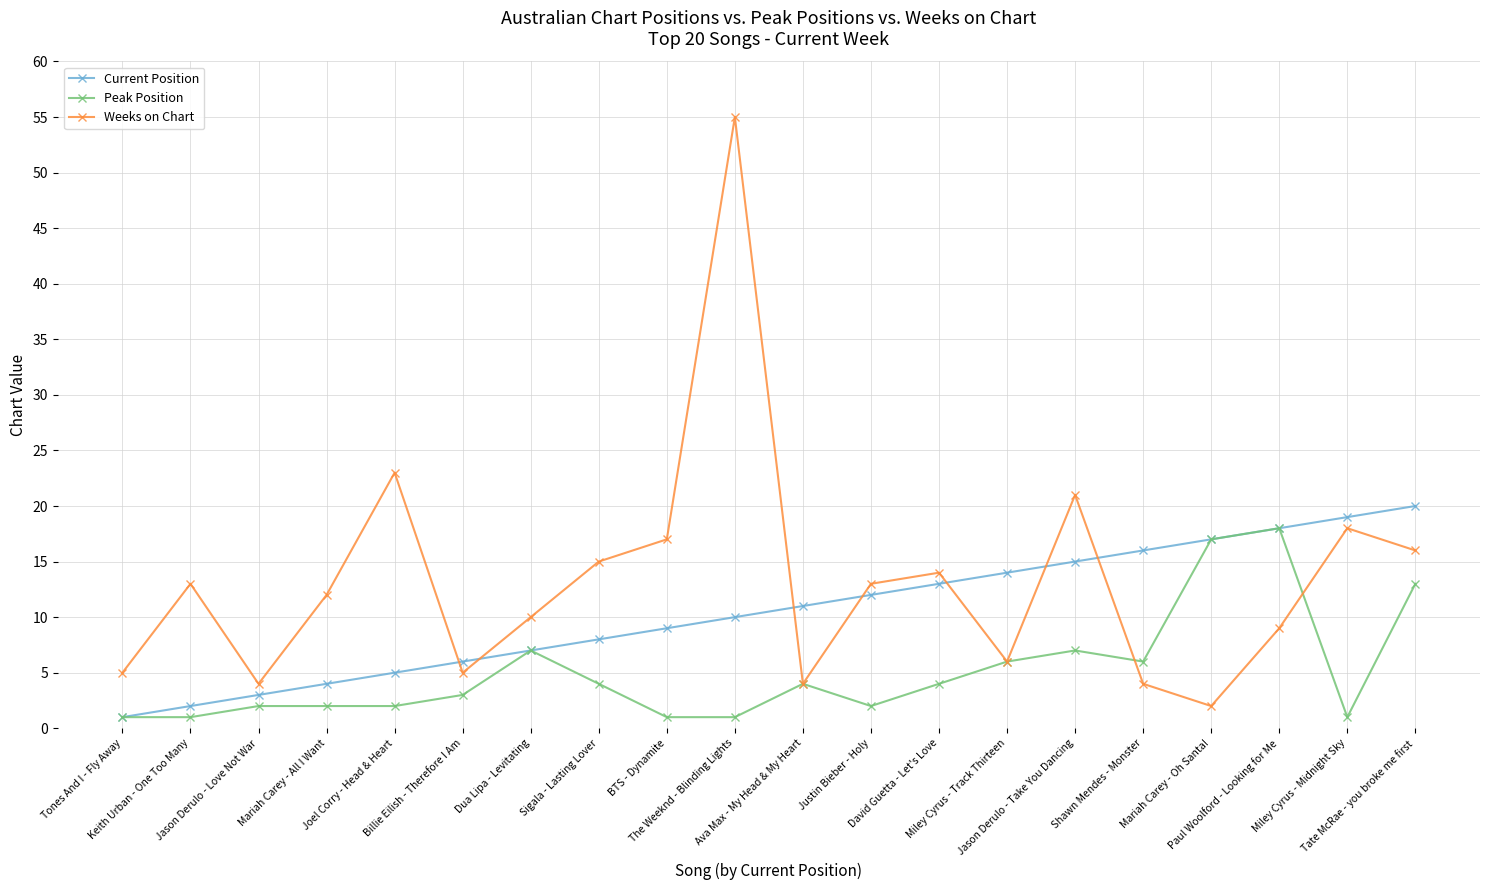

What position from the left is Shawn Mendes - Monster?

16